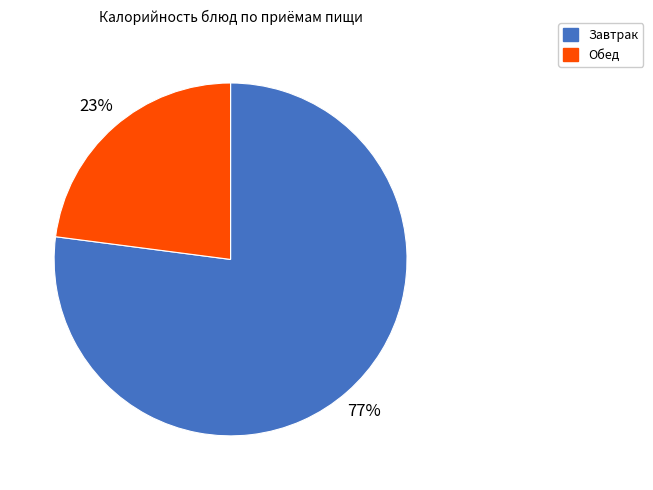

Is there any slice that represents more than half of the pie?

Yes